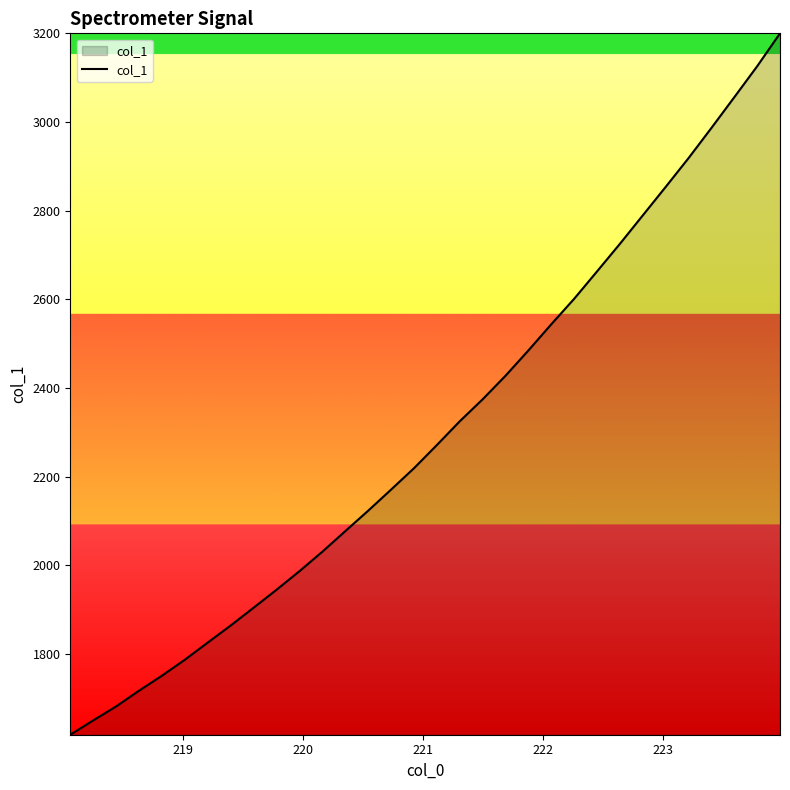

What is the minimum value shown in the chart?

1618.1